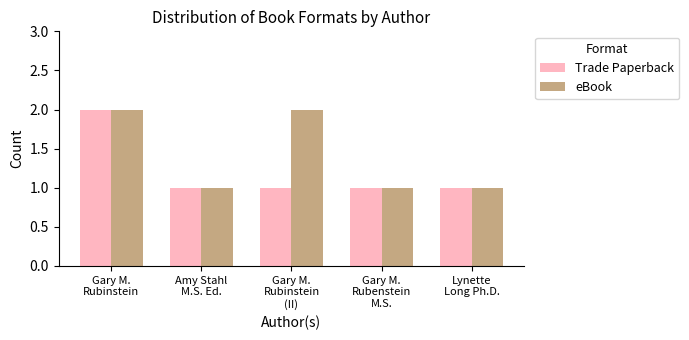

Rank the series by their average value, from lowest to highest.

Trade Paperback, eBook